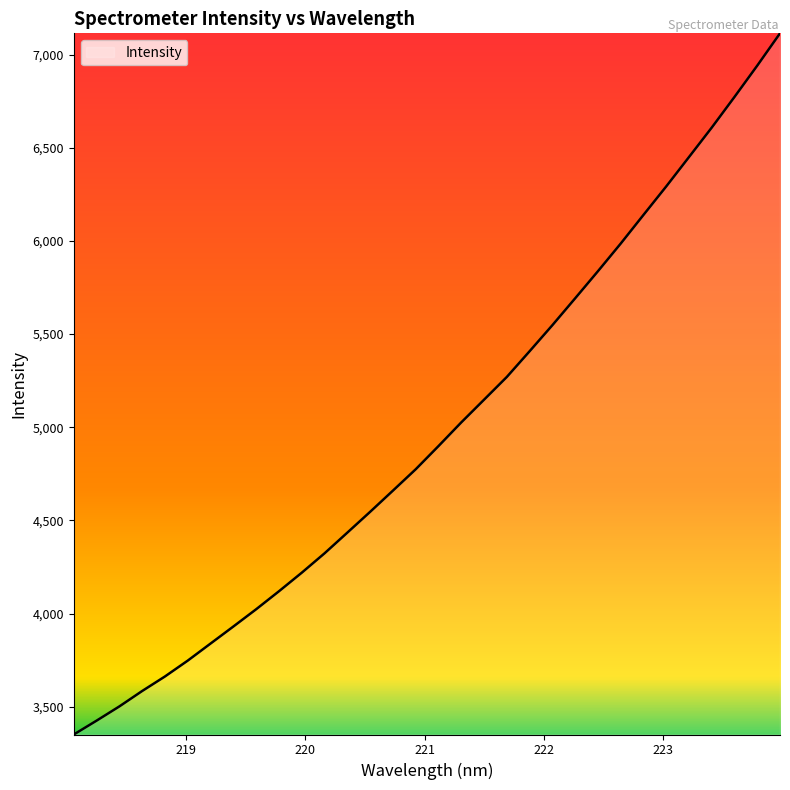

What is the greatest value displayed?

7114.4